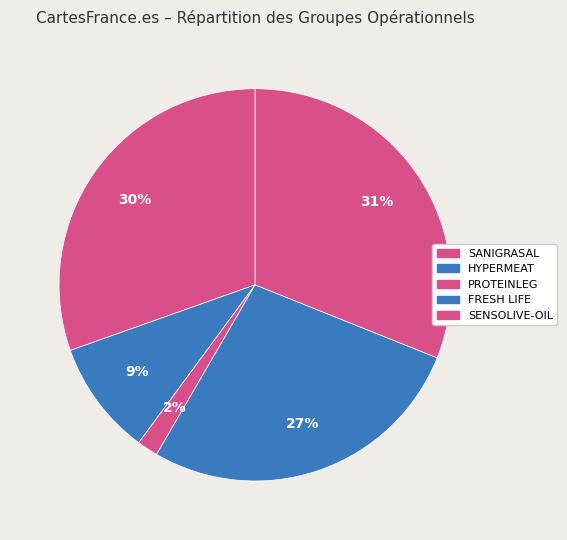

Is there any slice that represents more than half of the pie?

No